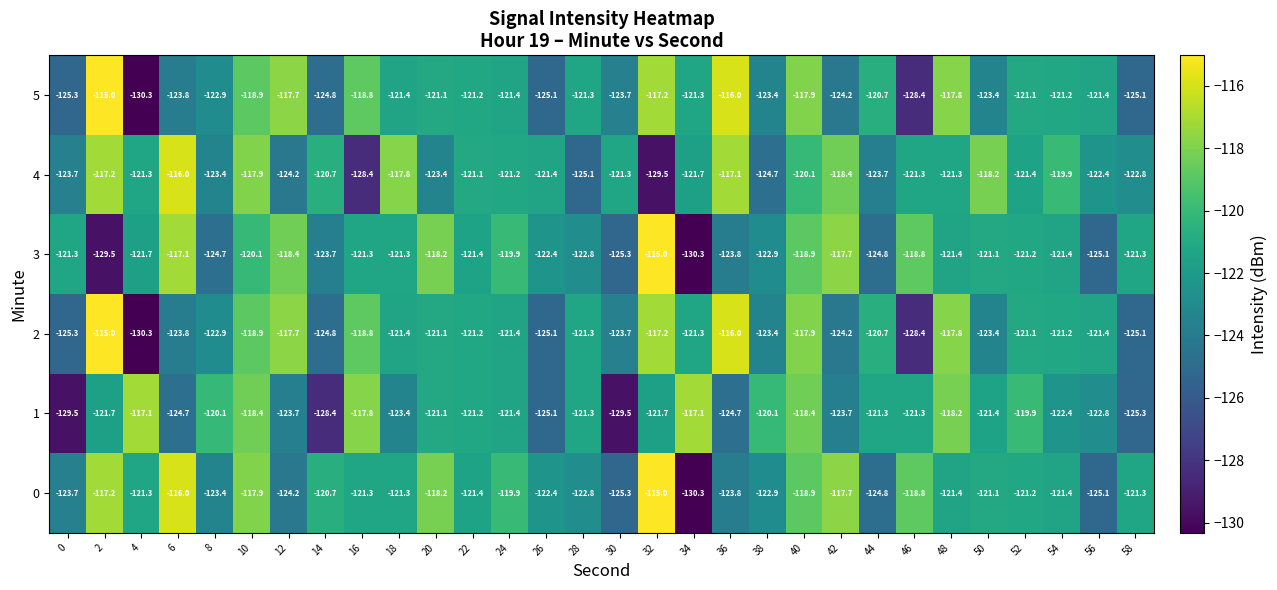

What is the highest value of the 0 series?

-115.0